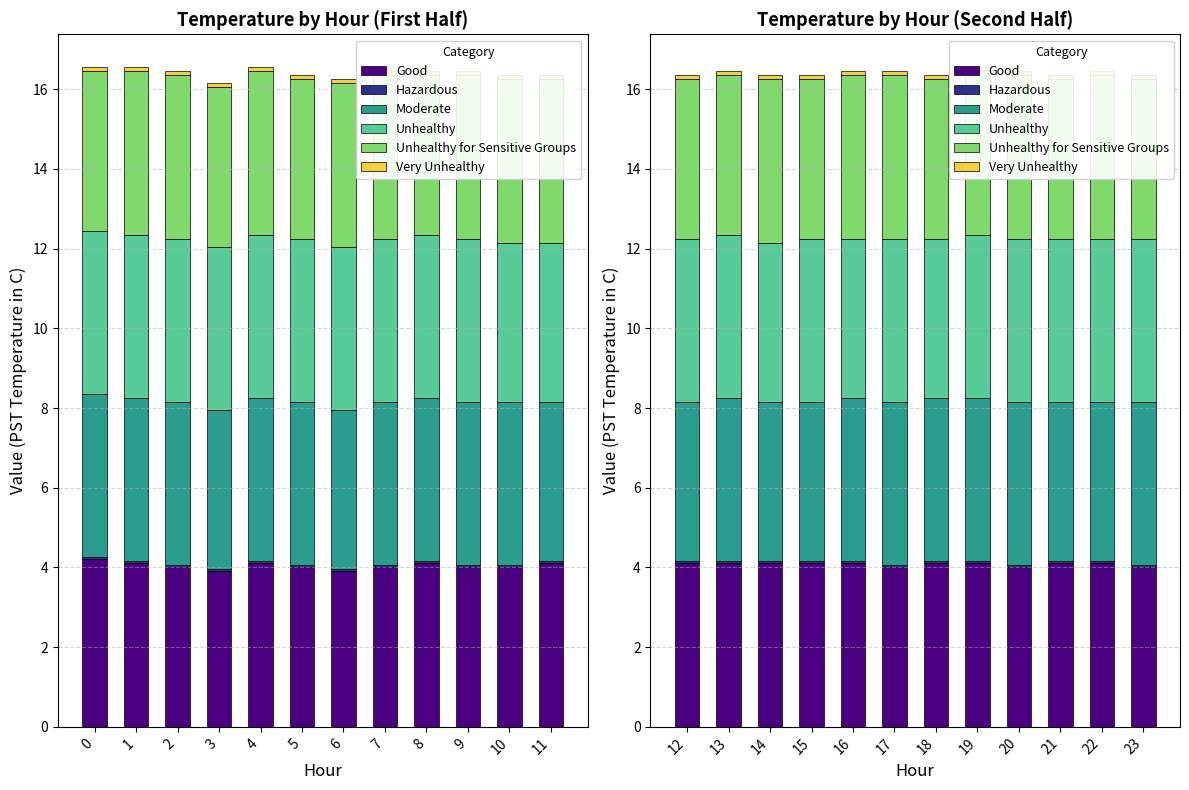

What is the maximum value shown in the chart?

4.1